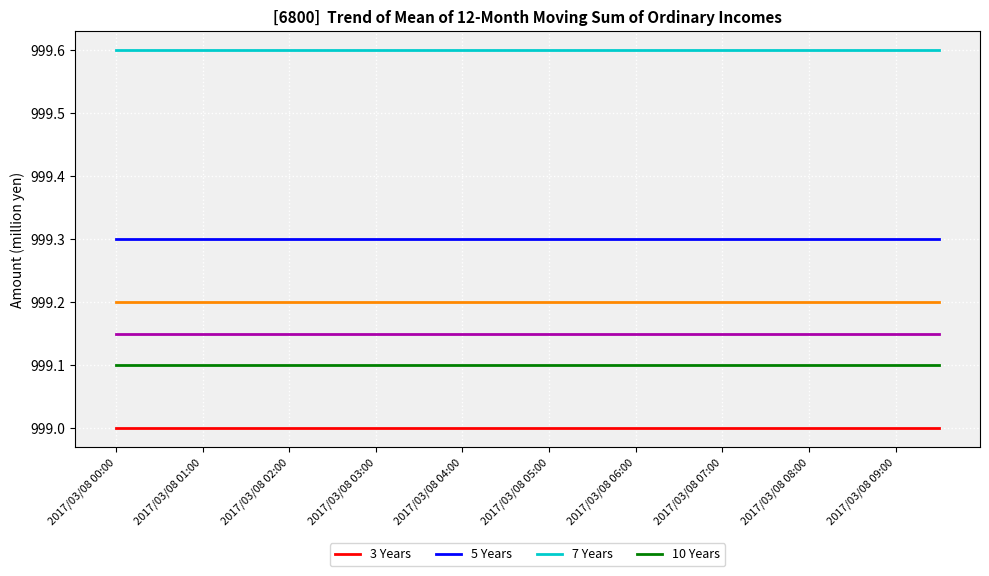

What is the greatest value displayed?

999.6